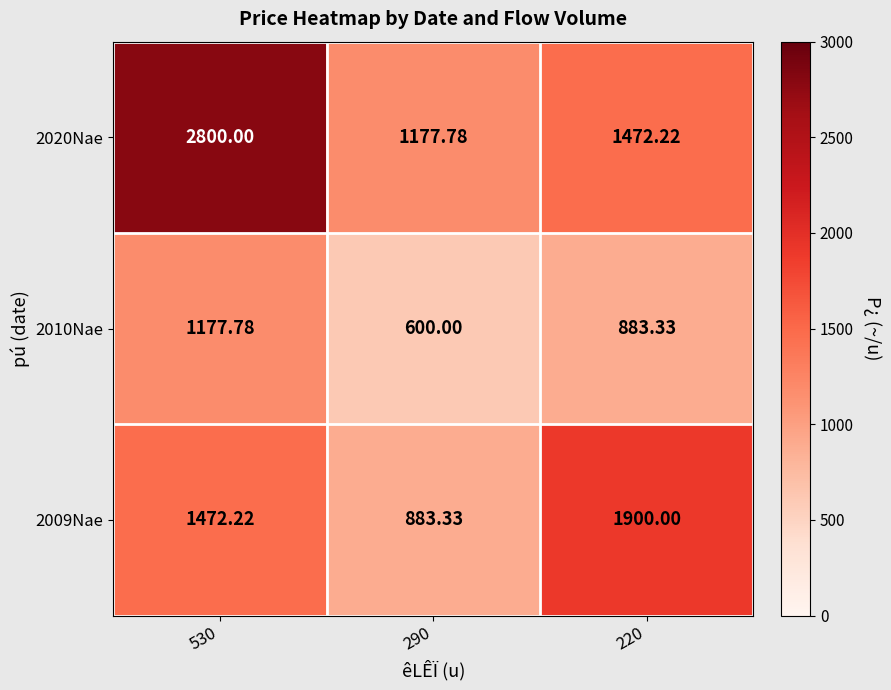

Rank the series by their average value, from lowest to highest.

2010Nae, 2009Nae, 2020Nae